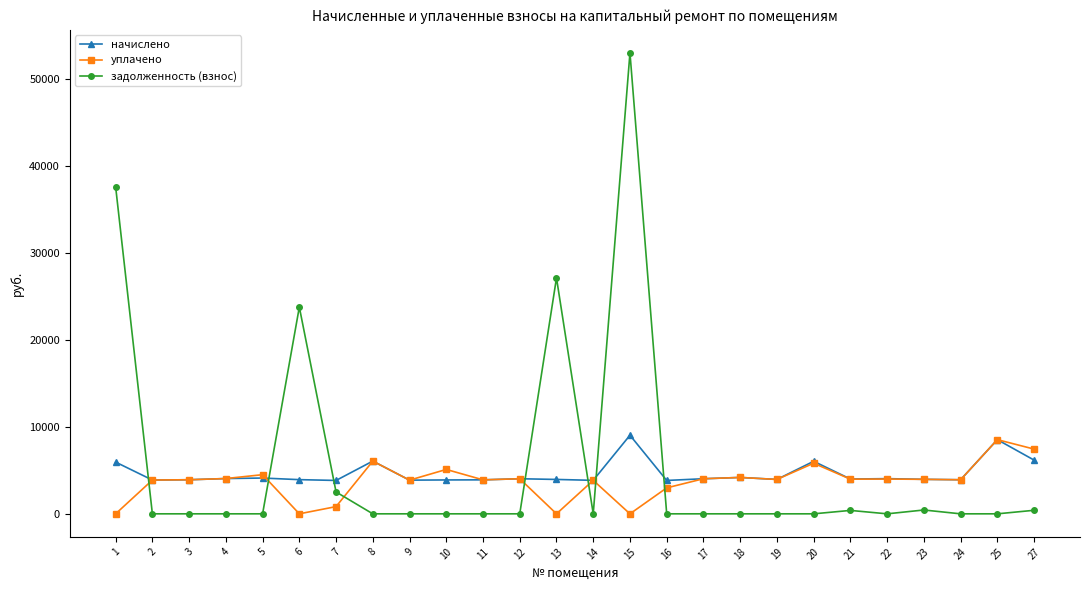

What is the difference between the second highest and minimum values in the задолженность (взнос) series?

37580.3